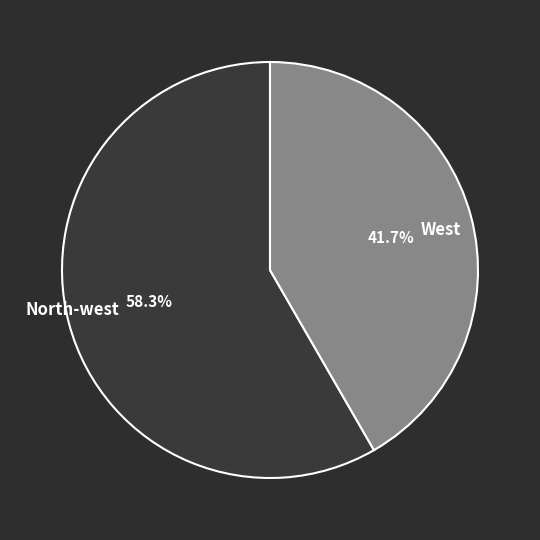

Is there any slice that represents more than half of the pie?

Yes